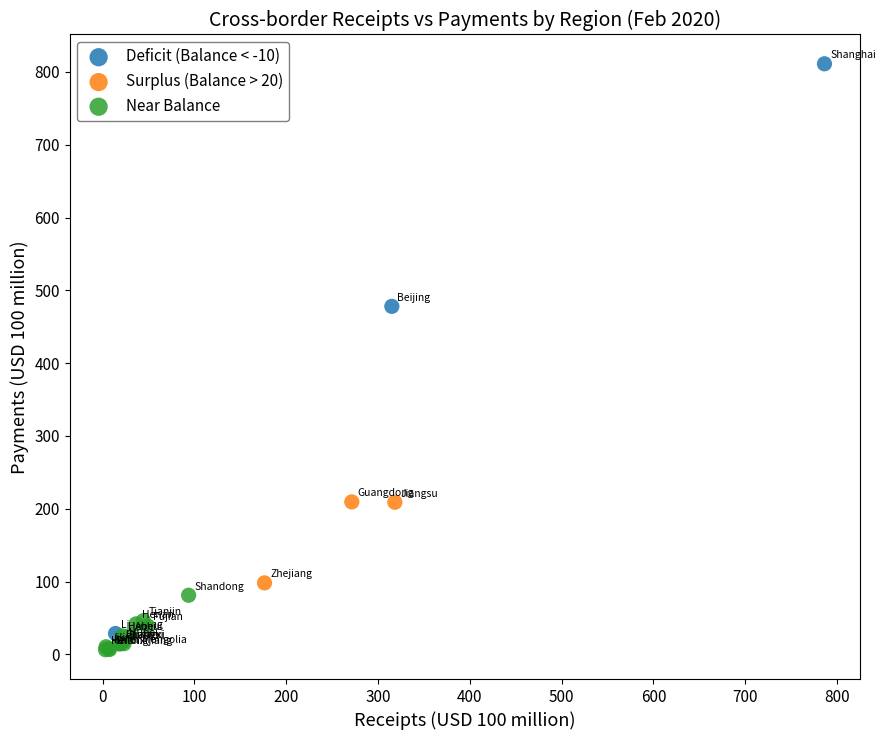

Which series reaches the minimum Y coordinate?

Near Balance